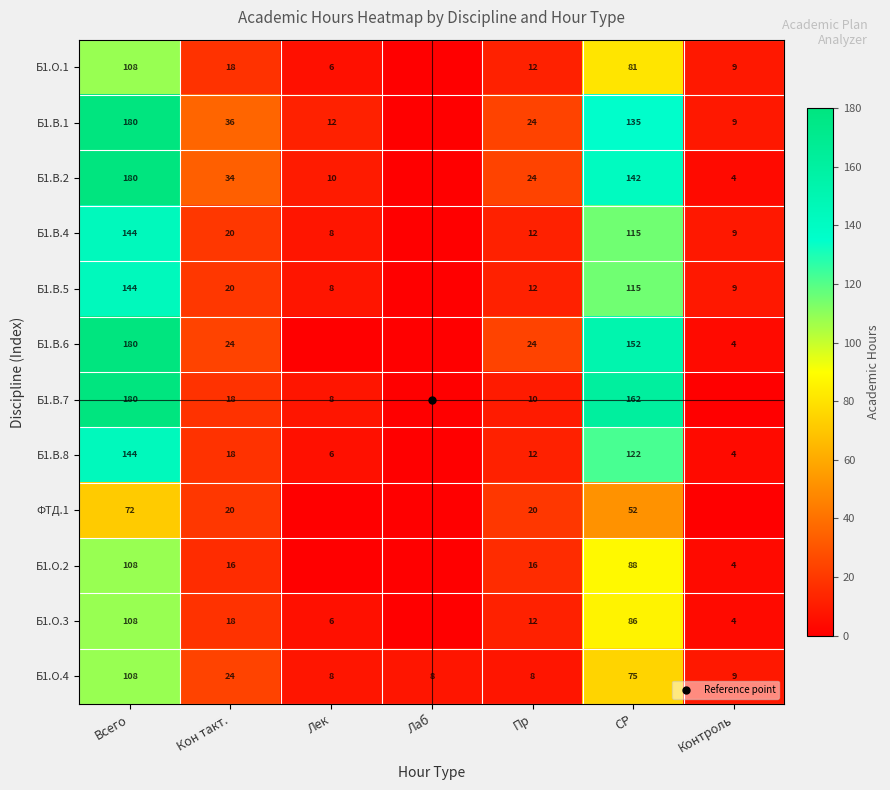

Rank the categories by Б1.В.5 value from highest to lowest.

Всего, СР, Кон такт., Пр, Контроль, Лек, Лаб